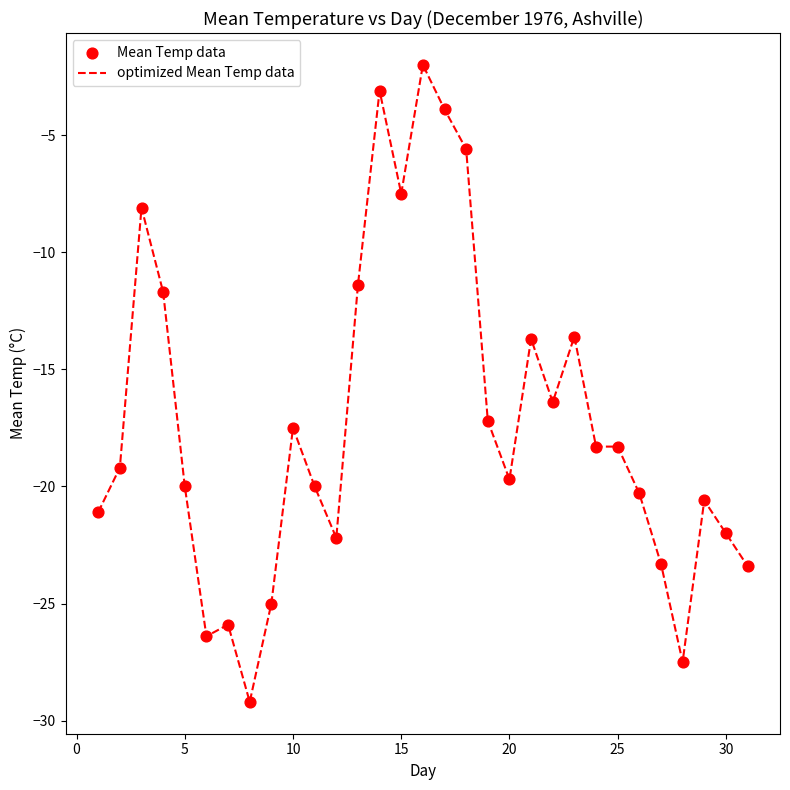

What is the minimum value shown in the chart?

-29.2